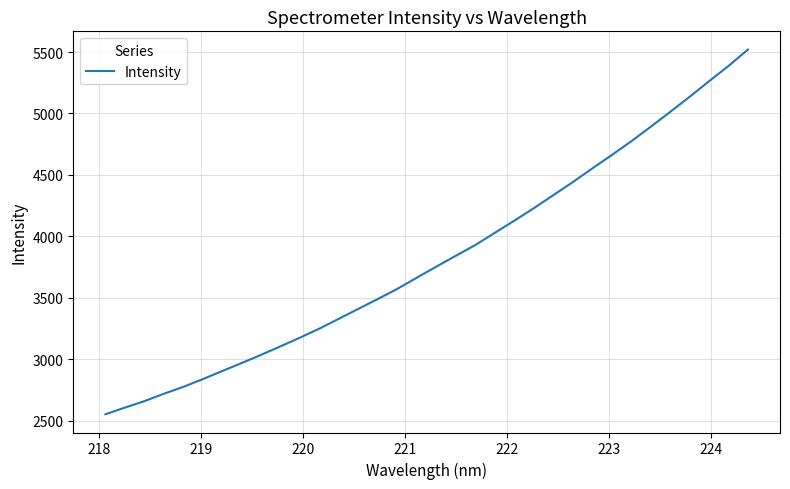

What is the smallest value displayed?

2551.4